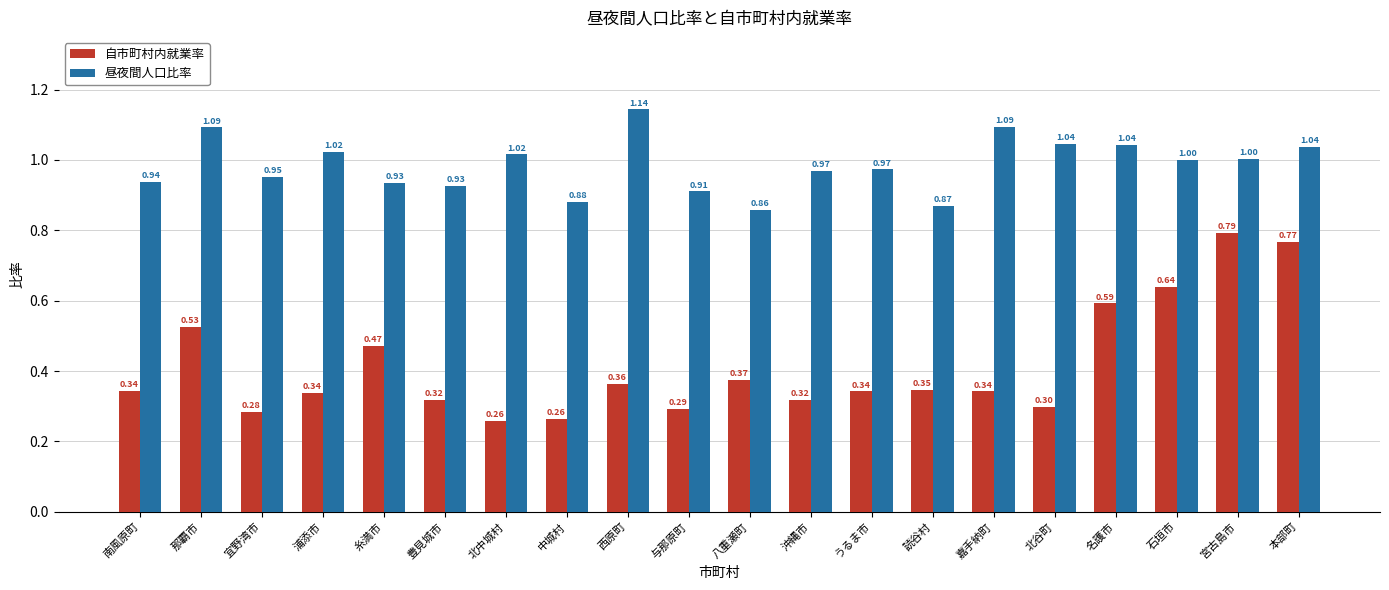

Between 那覇市 and 糸満市, which series saw the biggest shift?

昼夜間人口比率